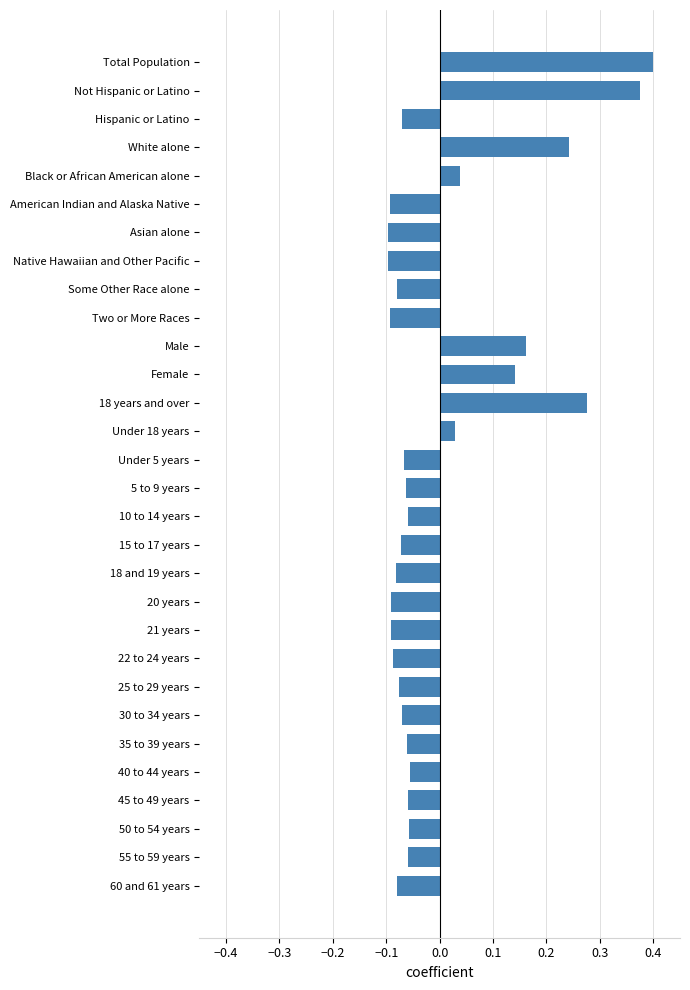

What position from the top is White alone?

4